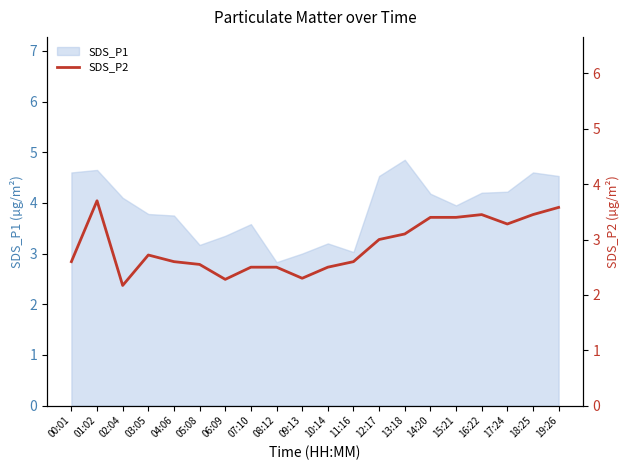

What is the label of the 12th point from the right?

08:12